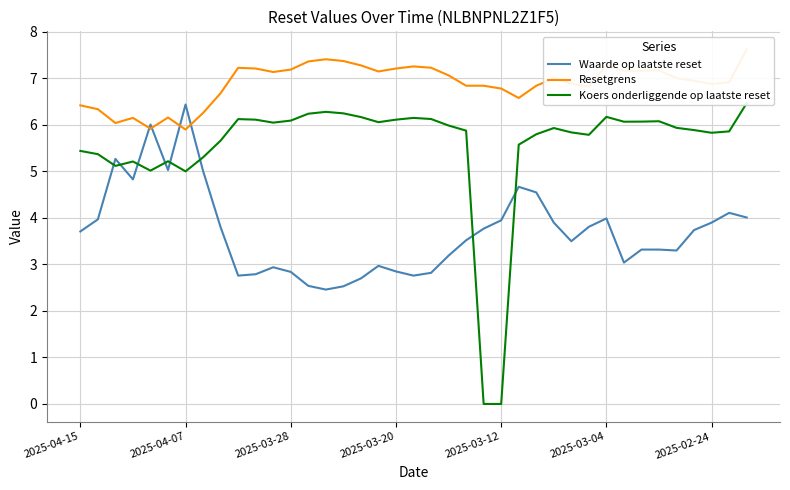

Which category has the lowest value in the Waarde op laatste reset series?

14